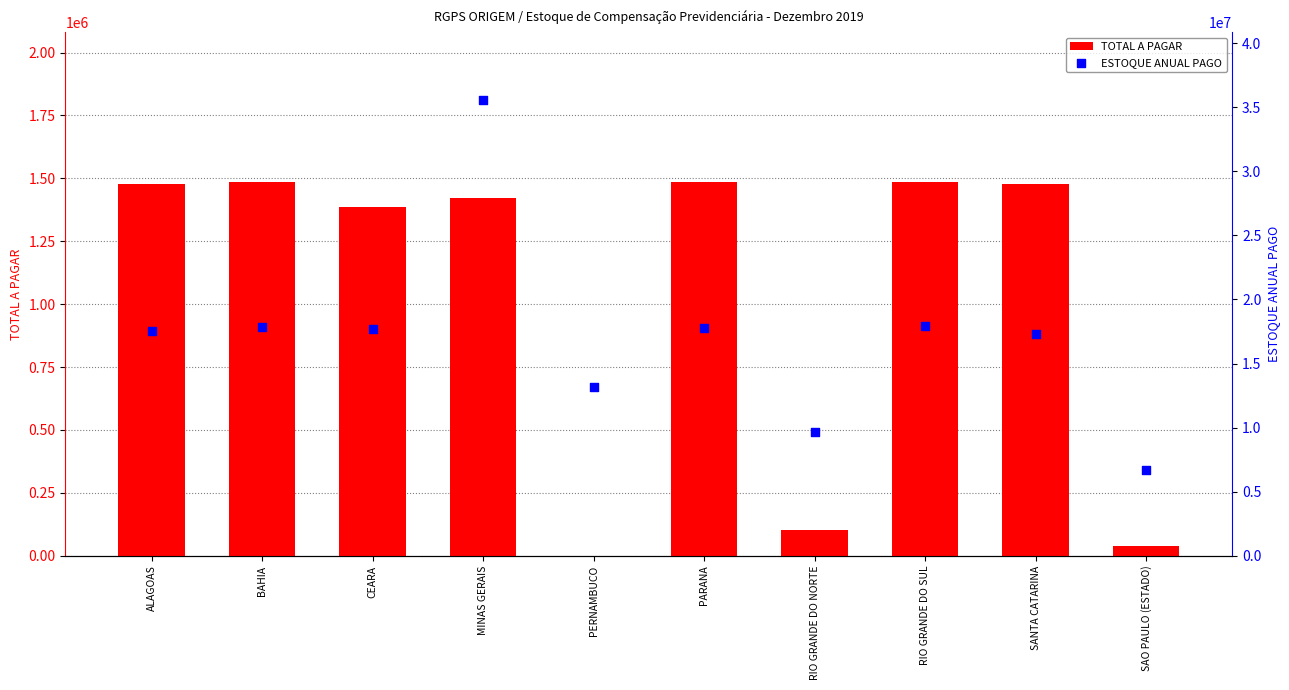

Which series has the largest total across all categories?

ESTOQUE ANUAL PAGO